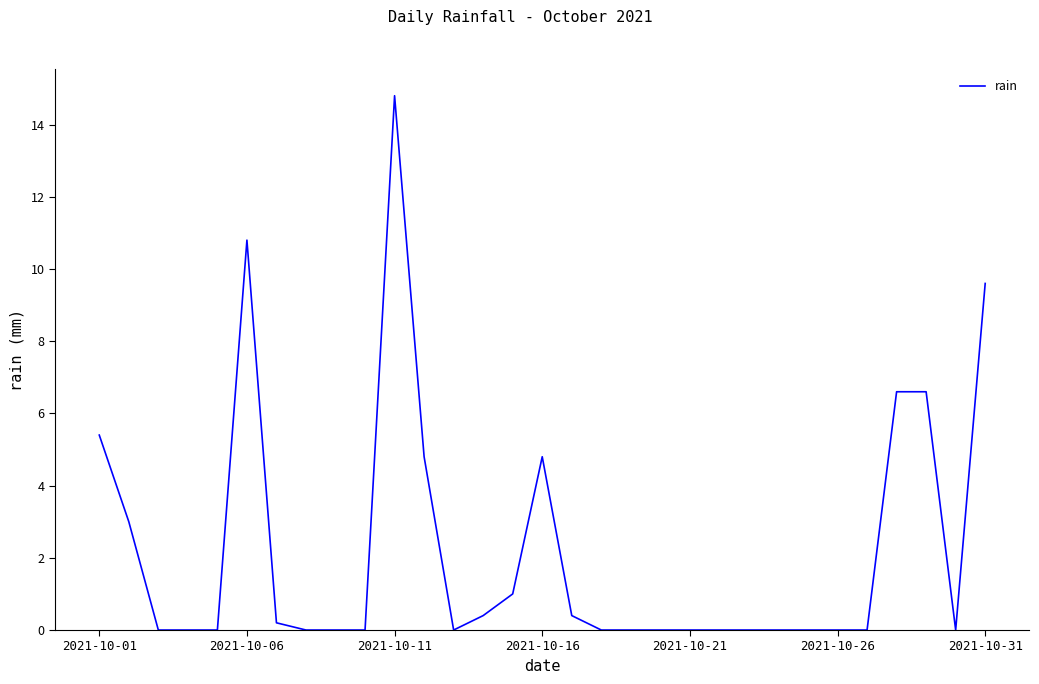

What is the greatest value displayed?

14.8